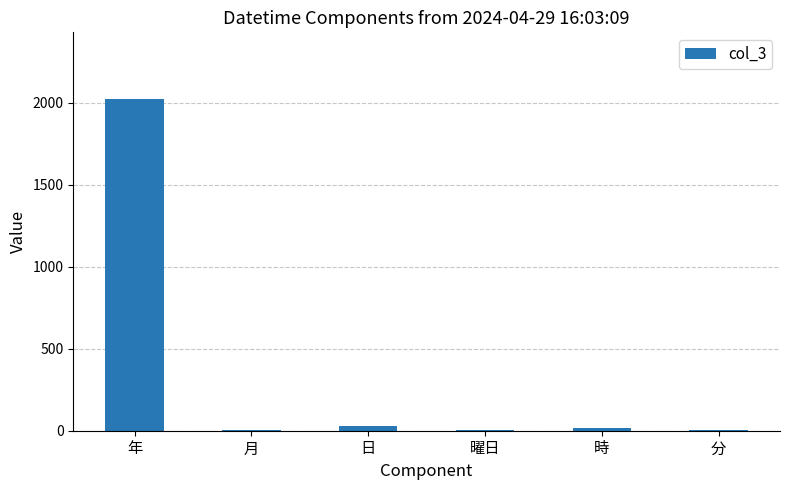

What is the sum of all values?

2078